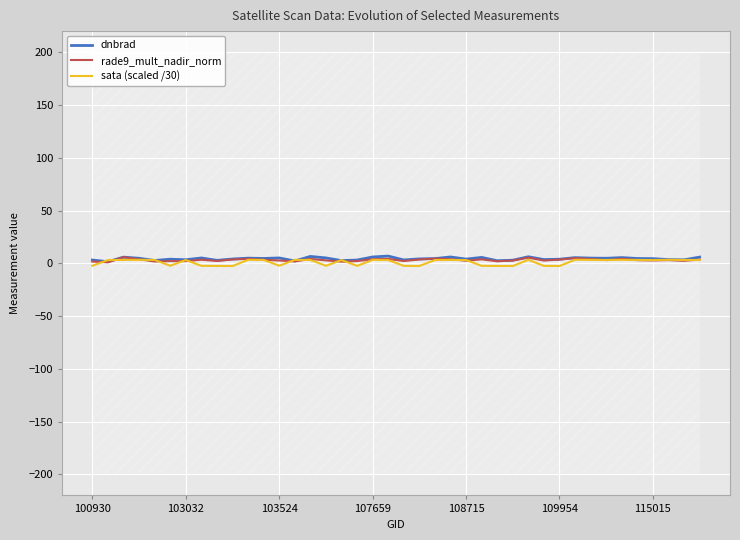

Is it true that sata (scaled /30) equals 3.1 at 107659?

True